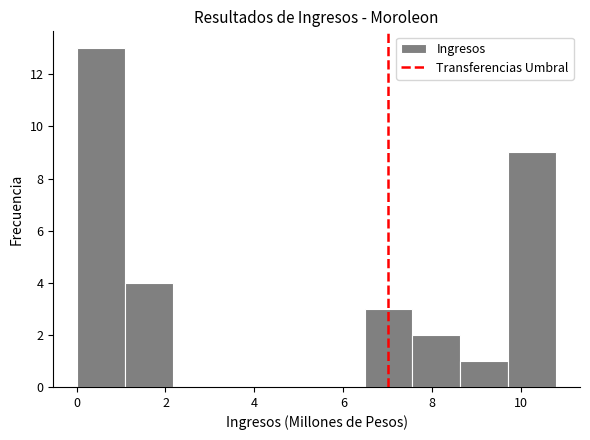

Reading left to right, list every bar in this chart as the range it spans on the x-axis followed by its height. Neither the bar edges nor the heights are printed on the chart, so give them approximately, as read against the axes.

0.0 to 1.0: 13
1.0 to 2.2: 4
2.2 to 3.2: 0
3.2 to 4.4: 0
4.4 to 5.4: 0
5.4 to 6.4: 0
6.4 to 7.6: 3
7.6 to 8.6: 2
8.6 to 9.8: 1
9.8 to 10.8: 9